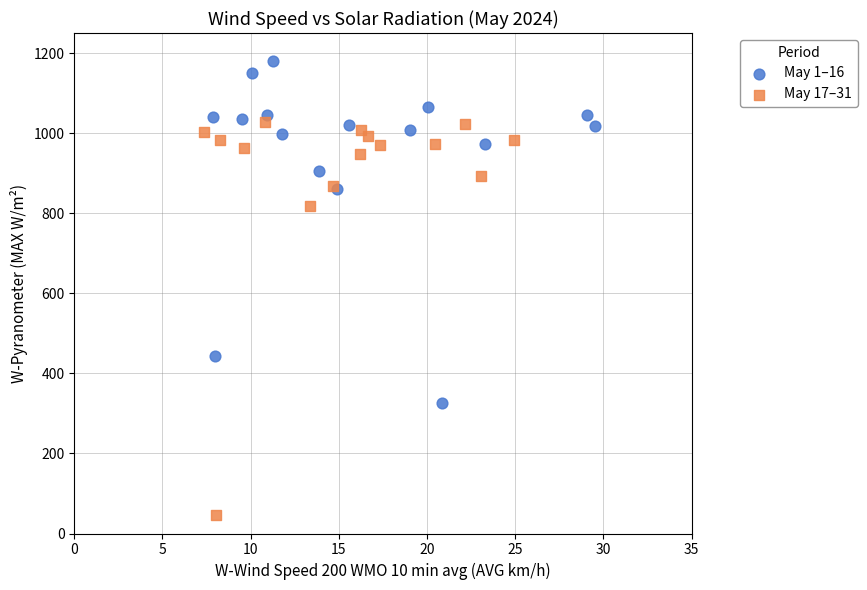

Which series reaches the maximum Y coordinate?

May 1–16